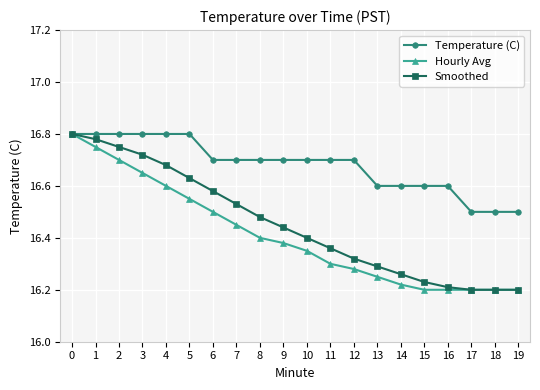

Rank the series by their average value, from lowest to highest.

Hourly Avg, Smoothed, Temperature (C)